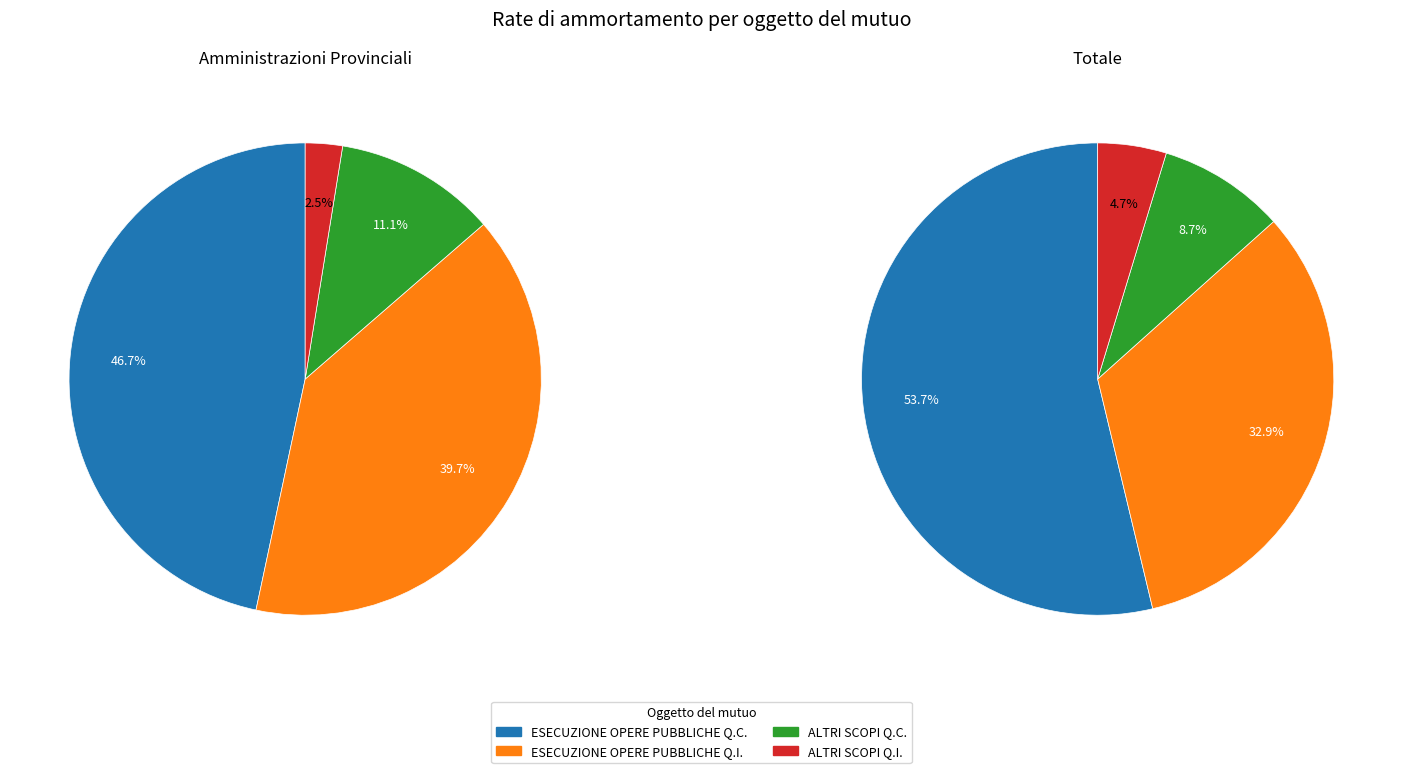

To the nearest percent, what is the average slice percentage?

25%